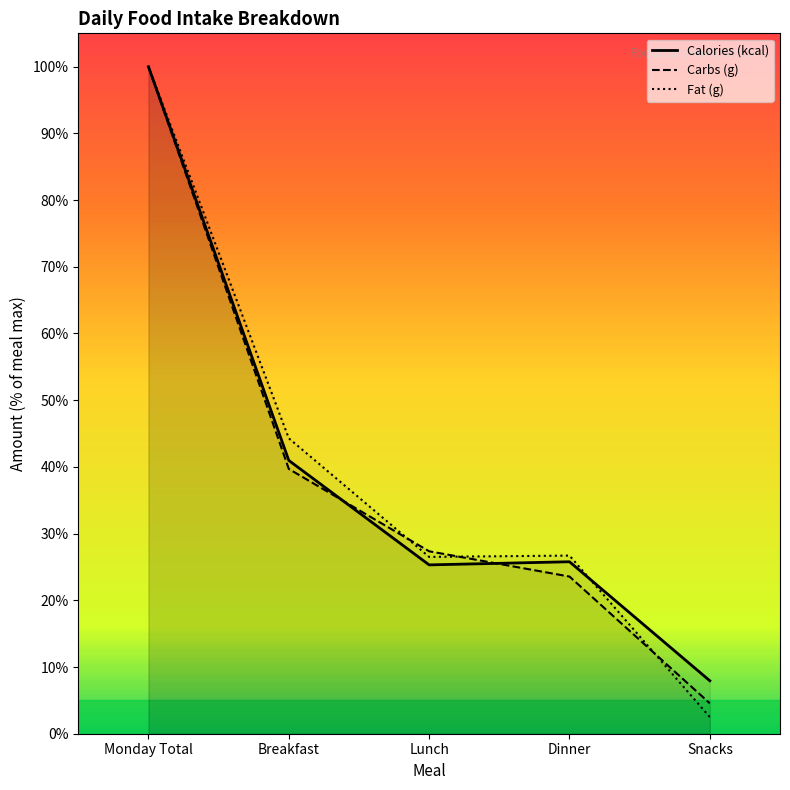

Where is Fat (g) nearest to the value 51?

Breakfast